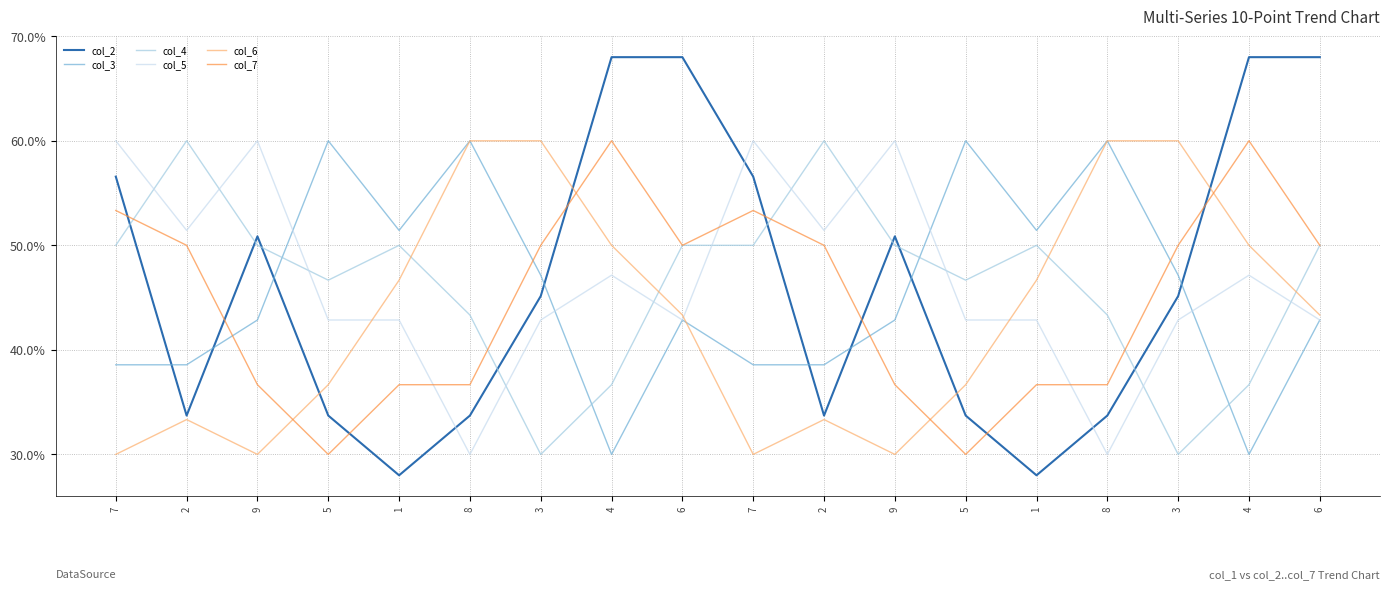

How many lines are shown in the chart?

6